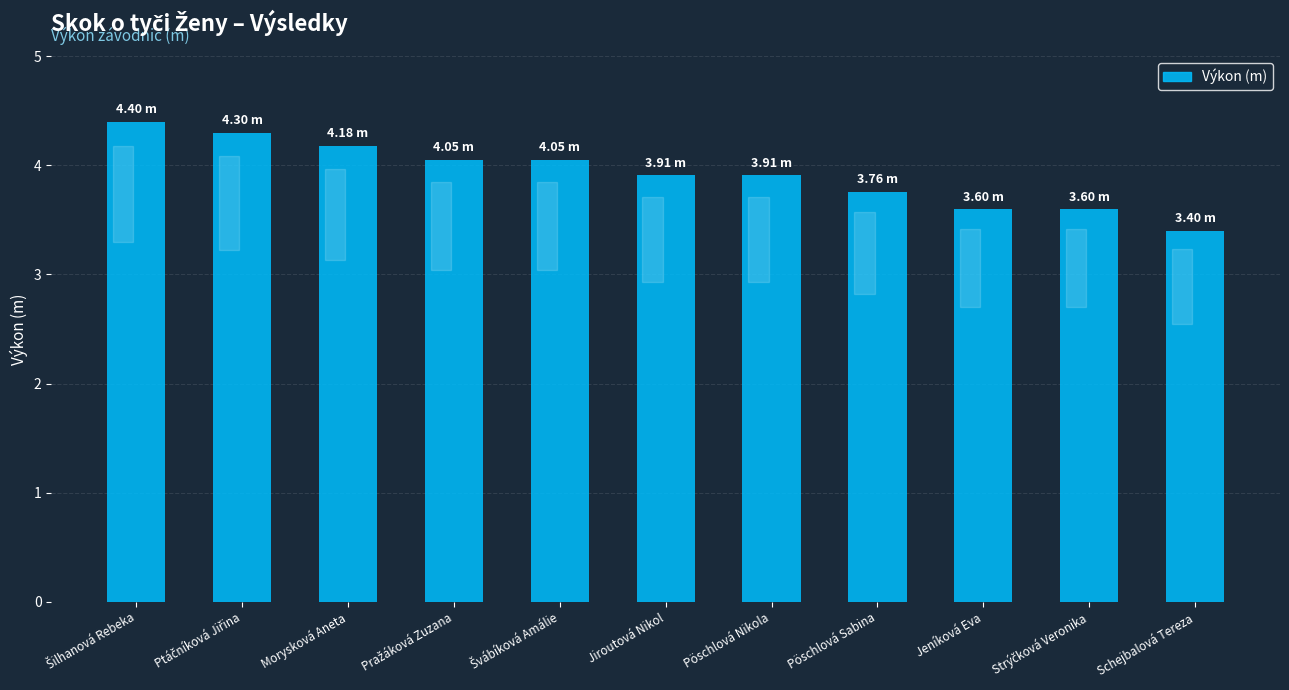

Approximately how many times larger is the value at Jiroutová Nikol compared to Jeníková Eva?

1.1